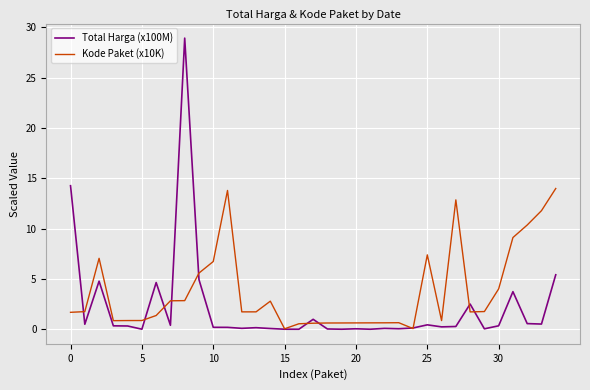

What is the highest value of the Kode Paket (x10K) series?

14.0